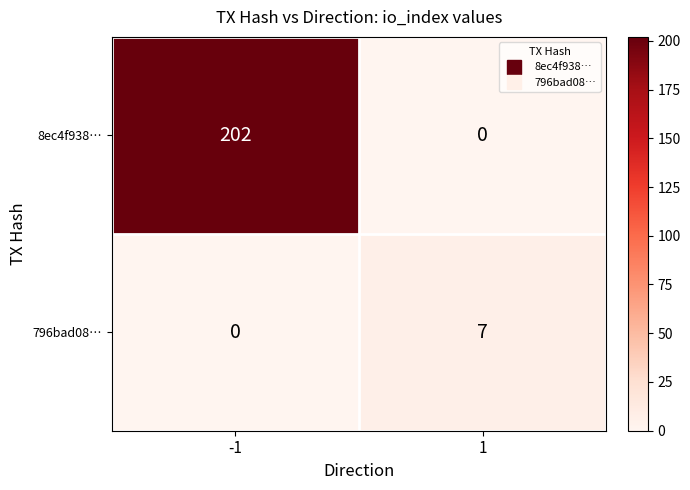

Reading left to right, transcribe all the data shown in this chart.

8ec4f938…: 202	0
796bad08…: 0	7